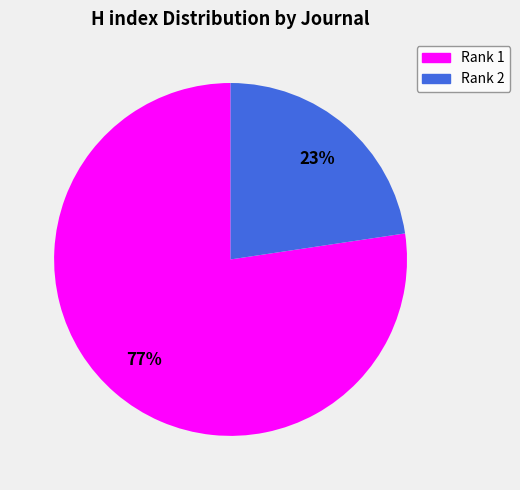

Is there a majority slice in this chart?

Yes